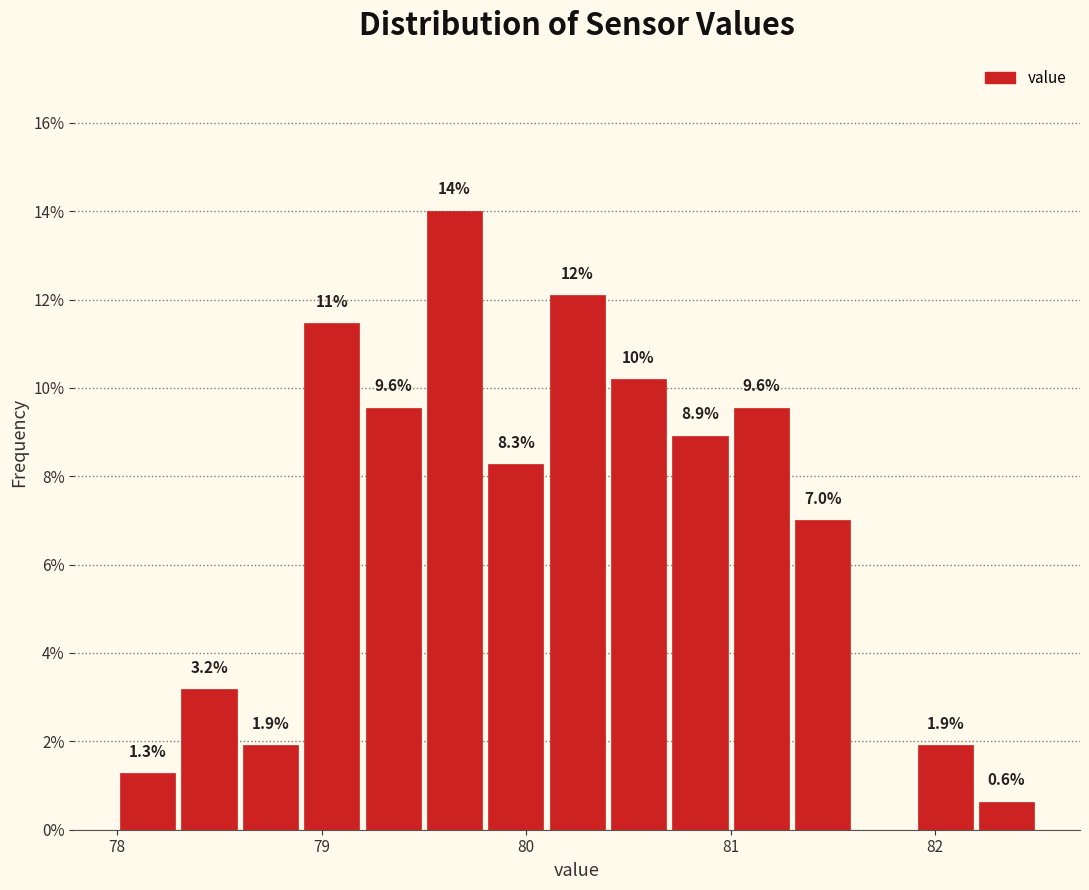

Read against the x-axis, roughly where is the centre of the tallest bar?

79.7